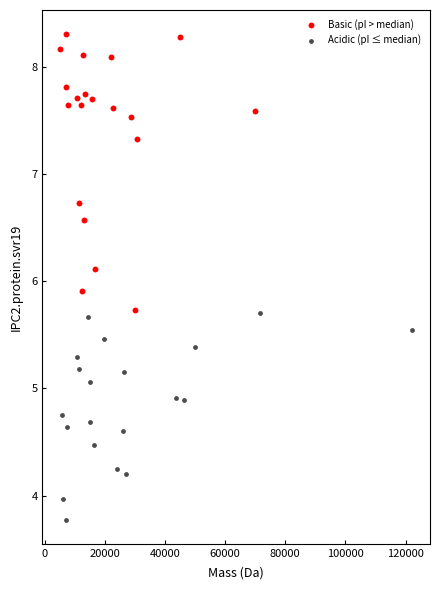

Which series contains the highest Y value?

Basic (pI > median)